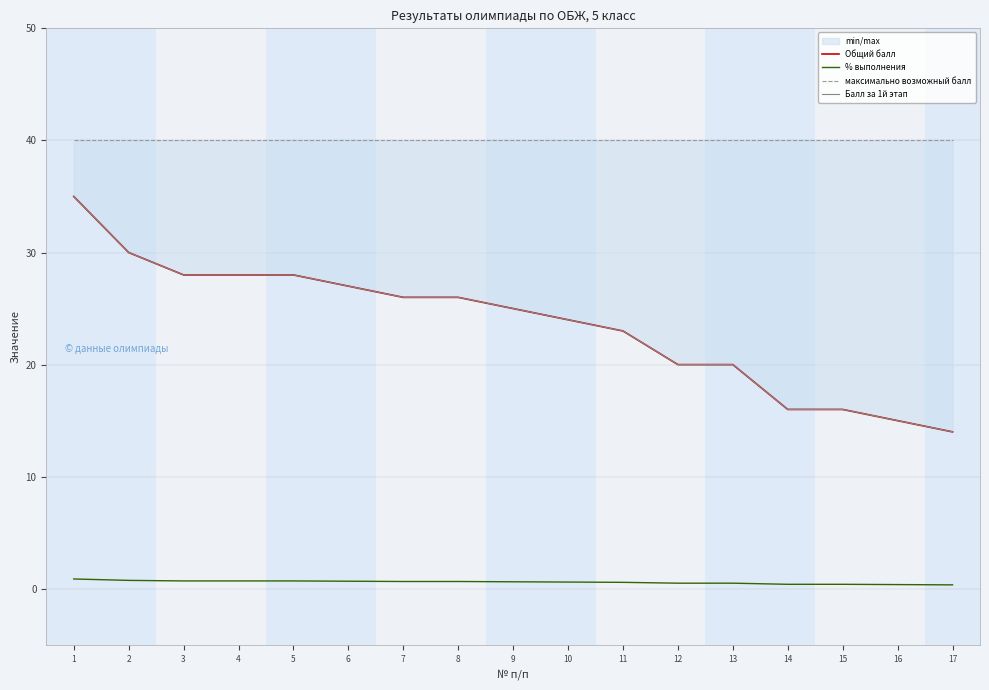

Which has a higher value, 6 or 13?

6